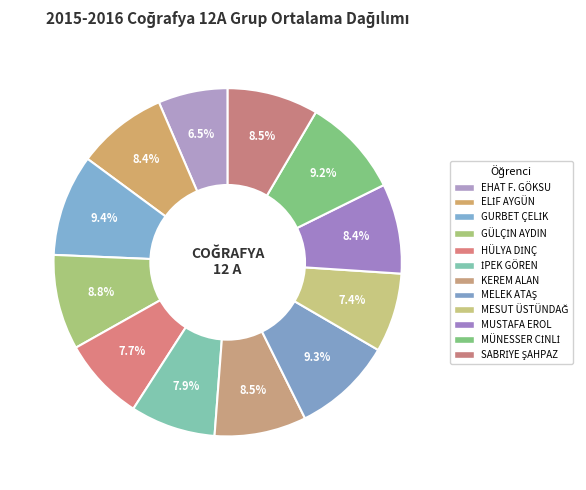

Approximately how many times larger is the value at GÜLÇİN AYDIN compared to EHAT F. GÖKSU?

1.4